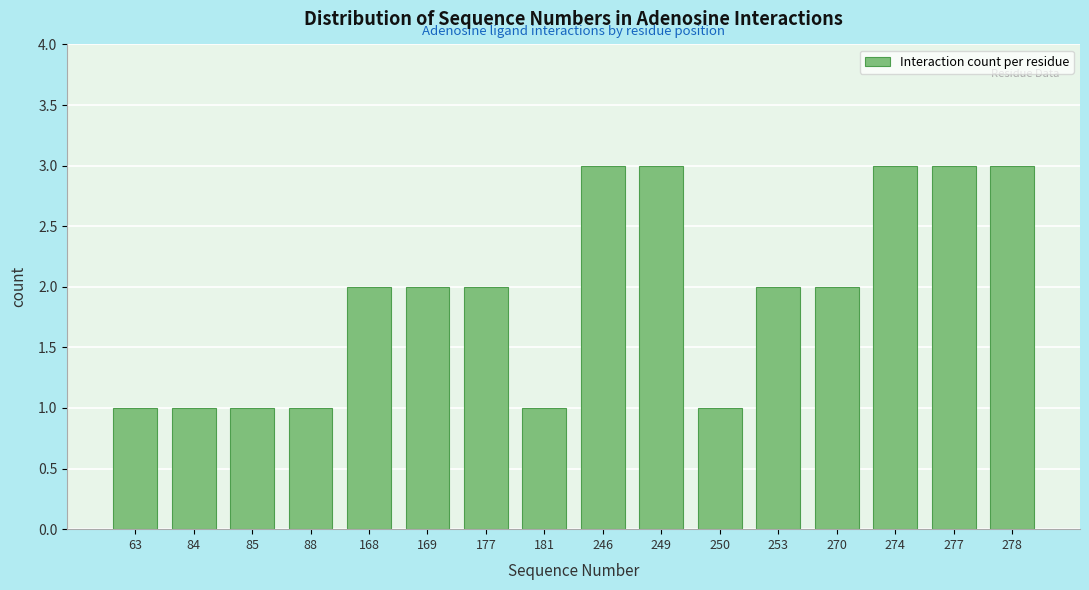

Reading left to right, extract all data points from this chart.

63=1	84=1	85=1	88=1	168=2	169=2	177=2	181=1	246=3	249=3	250=1	253=2	270=2	274=3	277=3	278=3